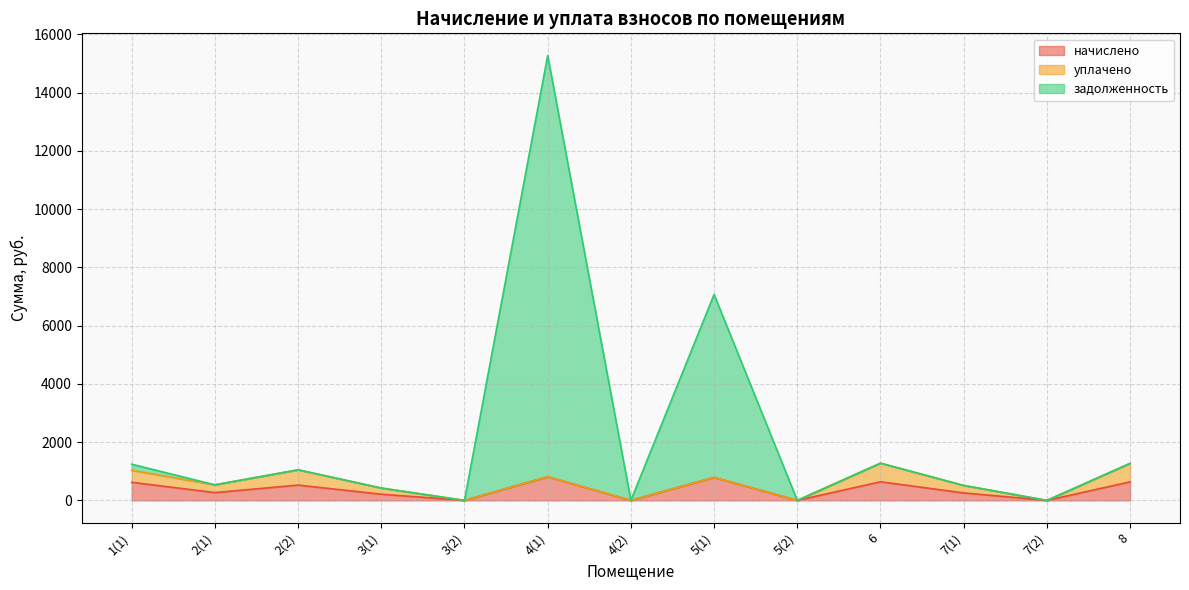

What are all the series names shown in the legend?

начислено, уплачено, задолженность